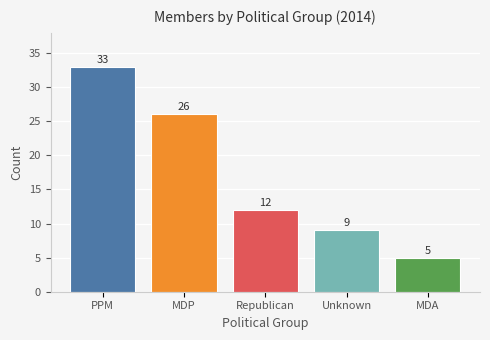

Reading right to left, list all the values displayed in this chart.

MDA=5	Unknown=9	Republican=12	MDP=26	PPM=33